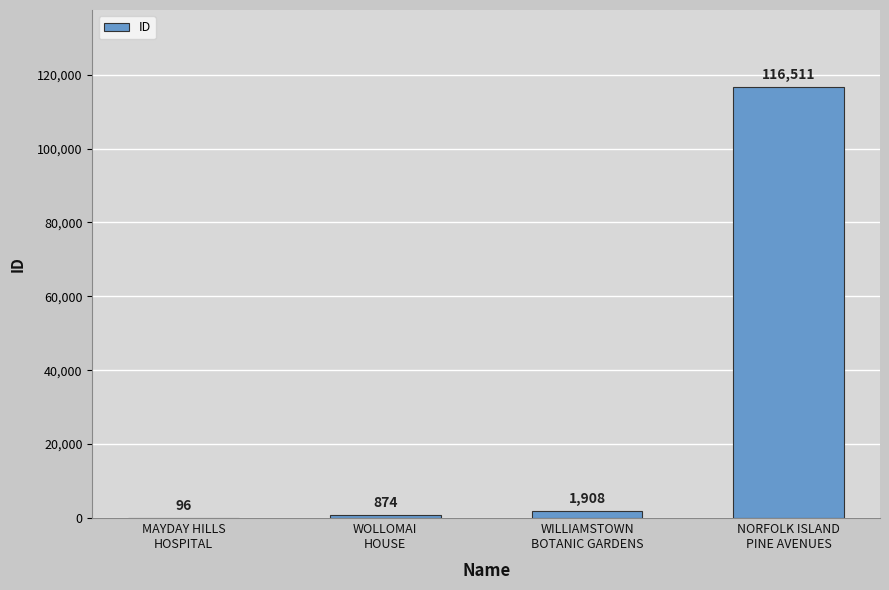

Which label corresponds to the largest value in the chart?

NORFOLK ISLAND
PINE AVENUES